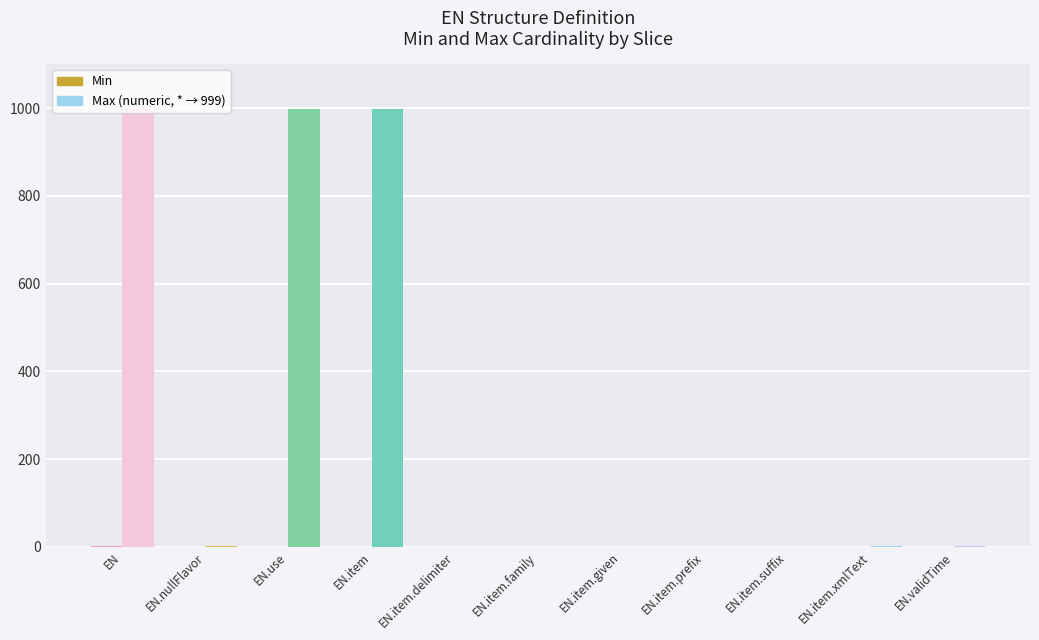

What is the maximum value shown in the chart?

999